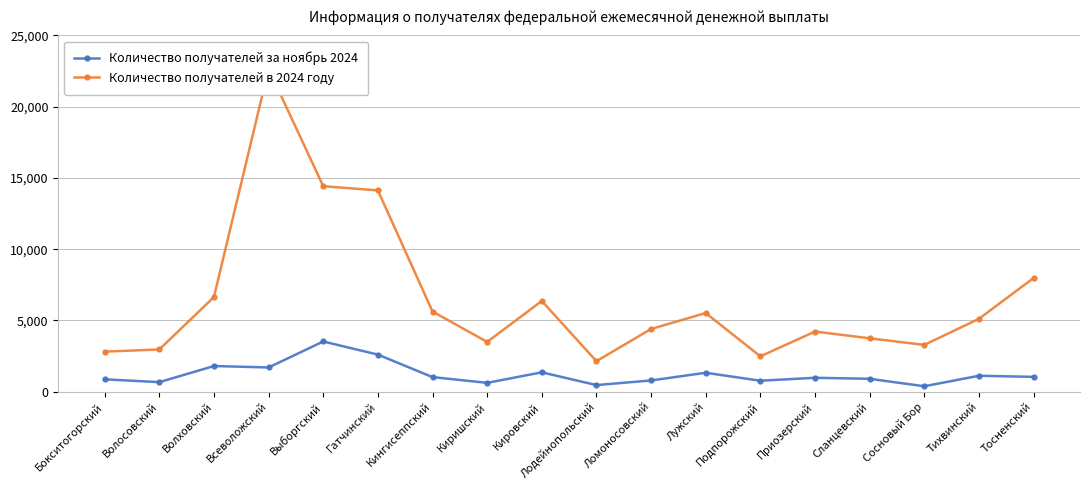

Between Кировский and Сланцевский, which series saw the biggest shift?

Количество получателей в 2024 году